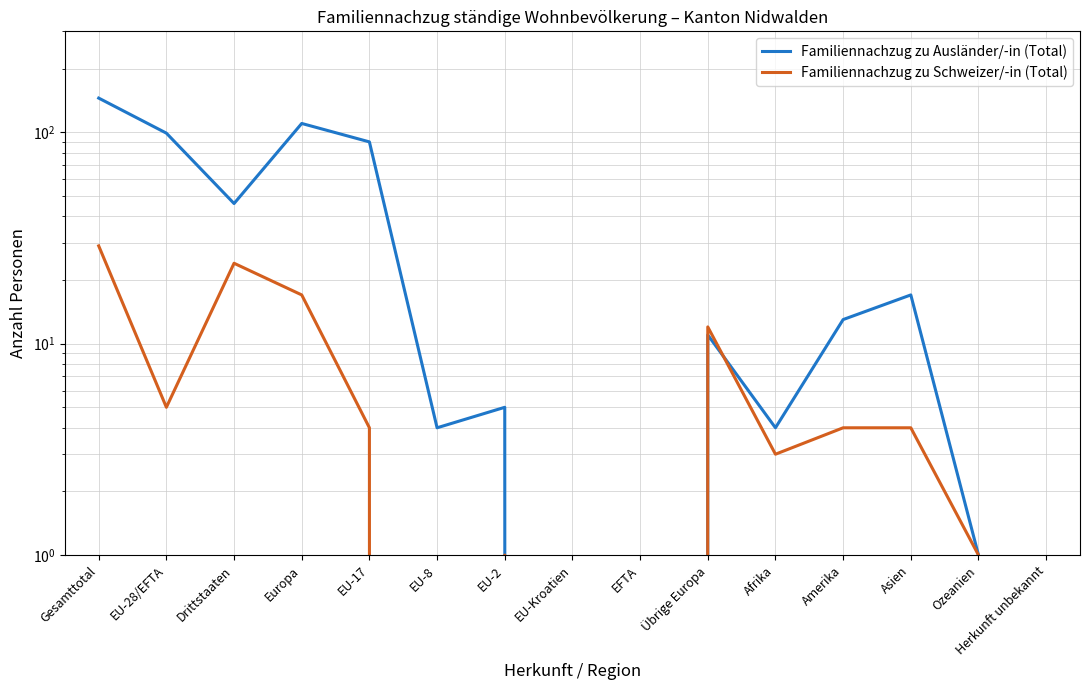

At which category does the chart reach its peak across all series?

Gesamttotal